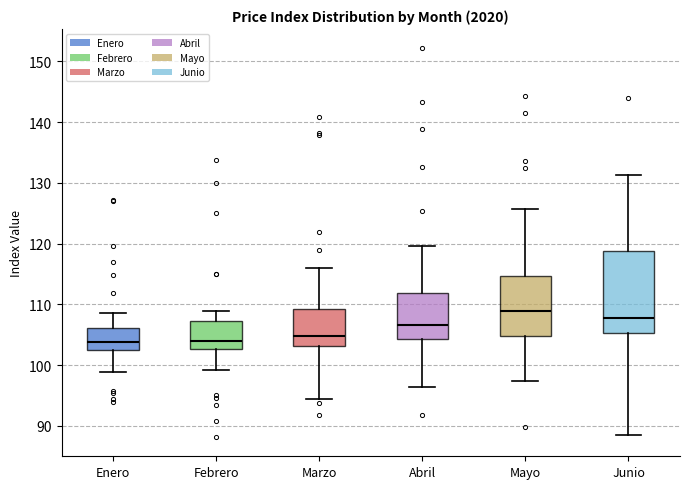

Reading left to right, transcribe this box plot: for each box, give where its median line is, the range the box spans, and where its two whiskers end, as read against the y-axis. The values are not printed on the chart, so give them approximately, as read against the axis.

Enero: median 104, box 102 to 106, whiskers 99 to 109
Febrero: median 104, box 103 to 107, whiskers 99 to 109
Marzo: median 105, box 103 to 109, whiskers 94 to 116
Abril: median 107, box 104 to 112, whiskers 96 to 120
Mayo: median 109, box 105 to 115, whiskers 97 to 126
Junio: median 108, box 105 to 119, whiskers 88 to 131